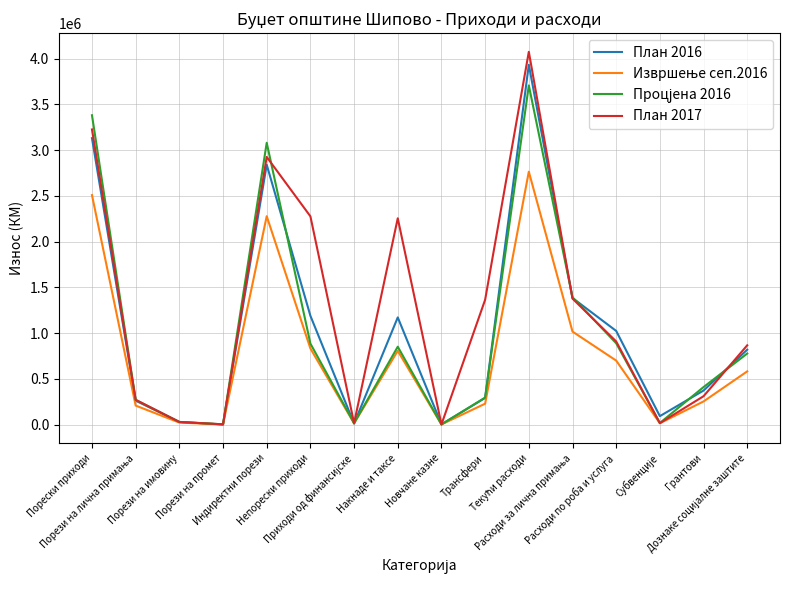

What is the maximum value shown in the chart?

4074213